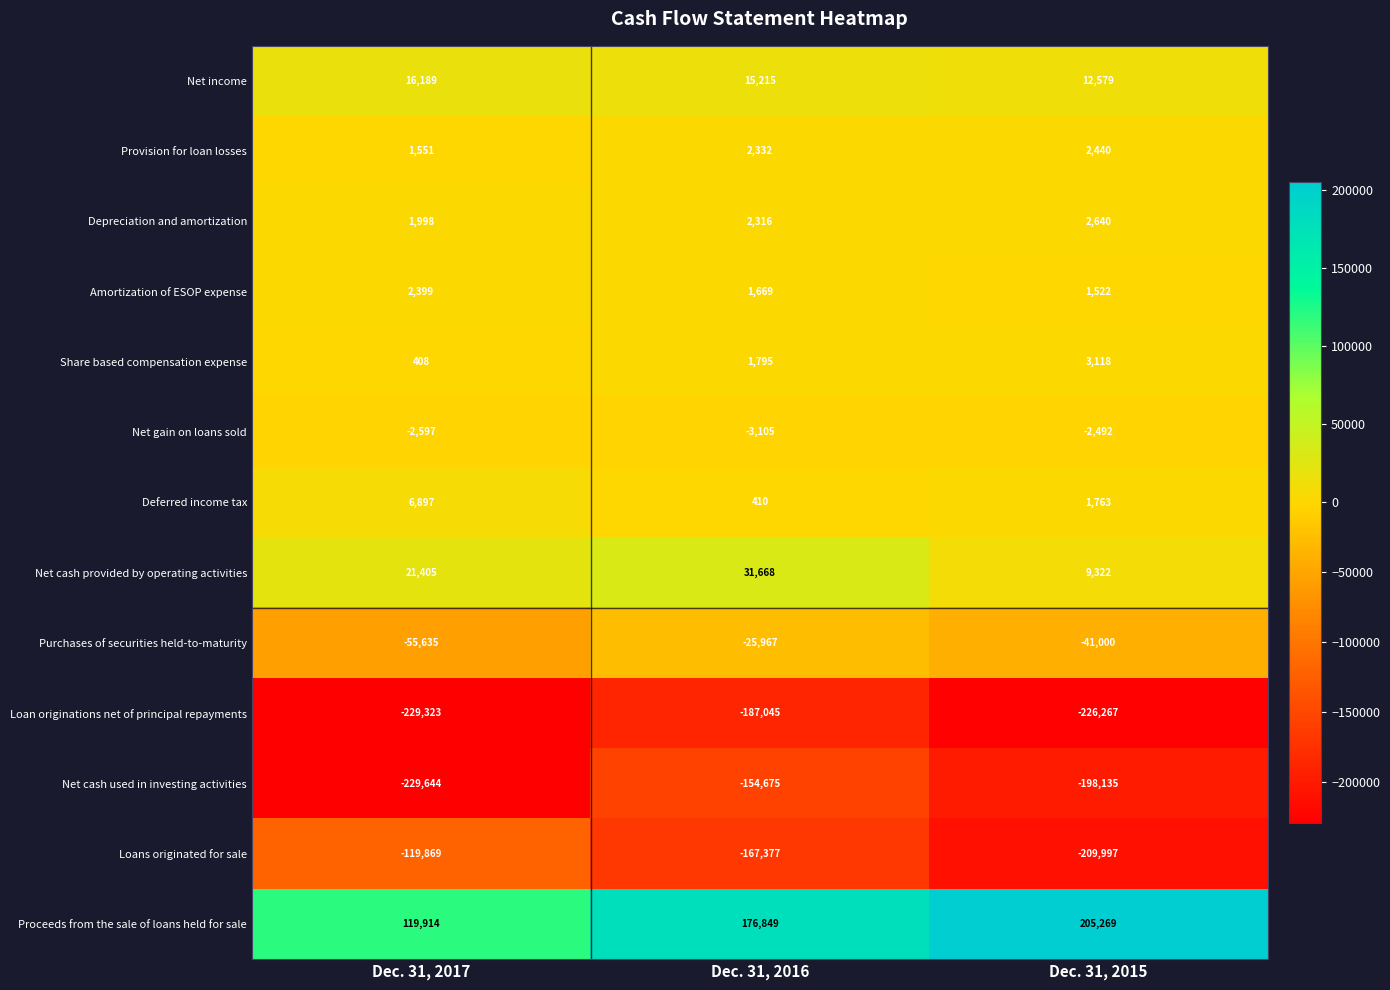

Rank the series at Dec. 31, 2016 from highest to lowest value.

Proceeds from the sale of loans held for sale, Net cash provided by operating activities, Net income, Provision for loan losses, Depreciation and amortization, Share based compensation expense, Amortization of ESOP expense, Deferred income tax, Net gain on loans sold, Purchases of securities held-to-maturity, Net cash used in investing activities, Loans originated for sale, Loan originations net of principal repayments